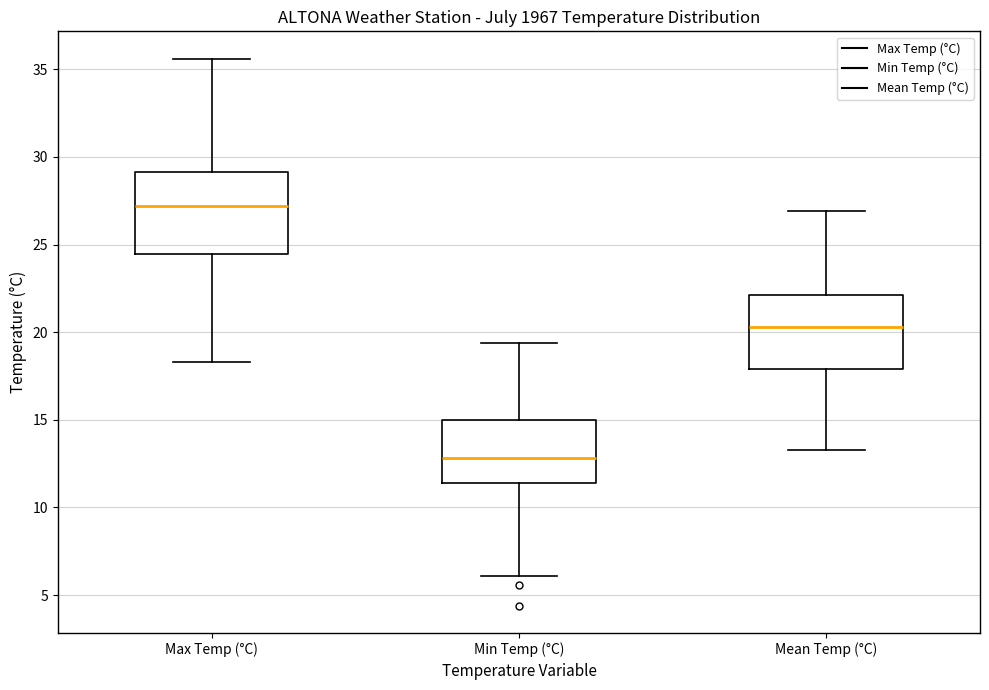

Which box's median line is the highest?

Max Temp (°C)